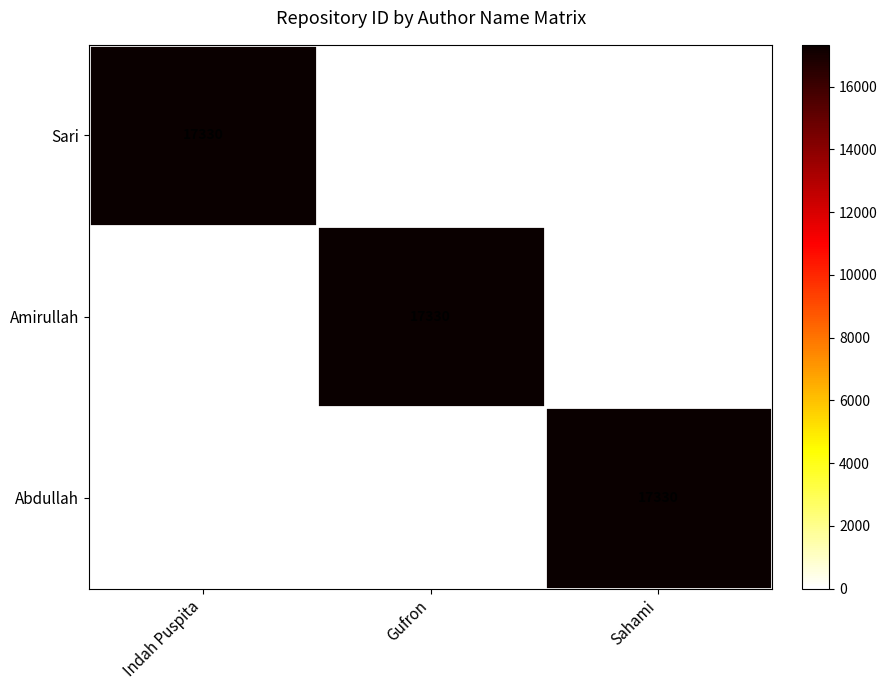

Is it true that Sari equals 6212 at Indah Puspita?

False